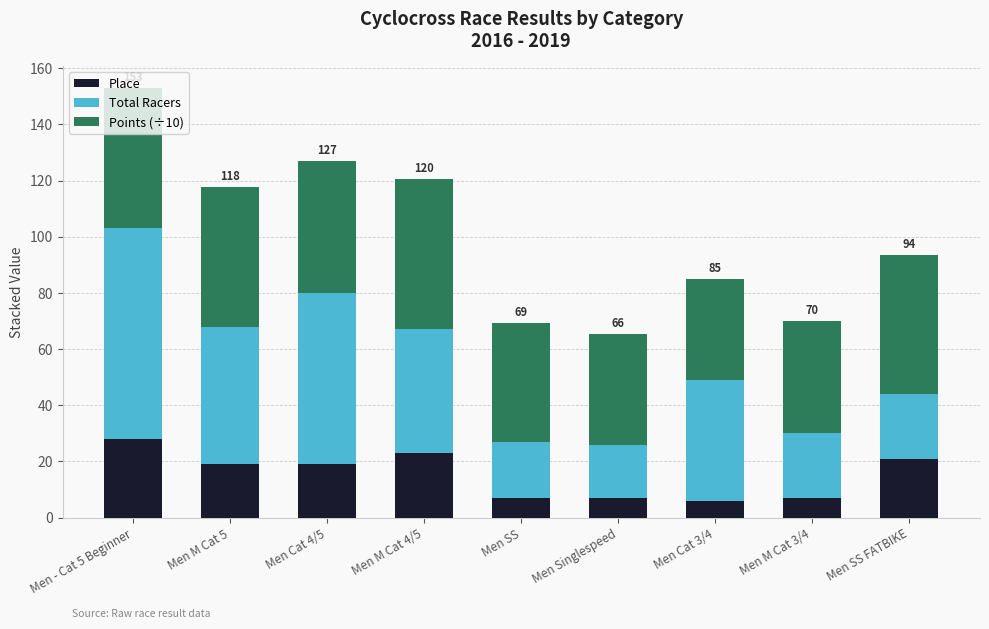

What is the total value across all series at Men M Cat 4/5?

120.5